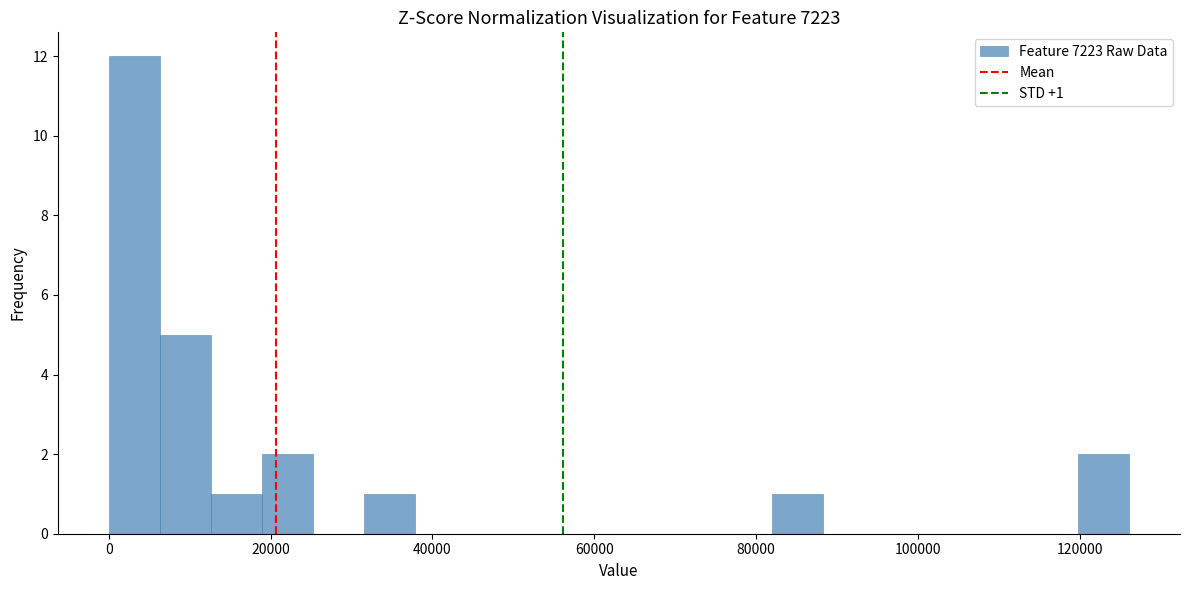

Around what value on the x-axis is the tallest bar? Give the approximate position of its centre, as read against the axis.

4000